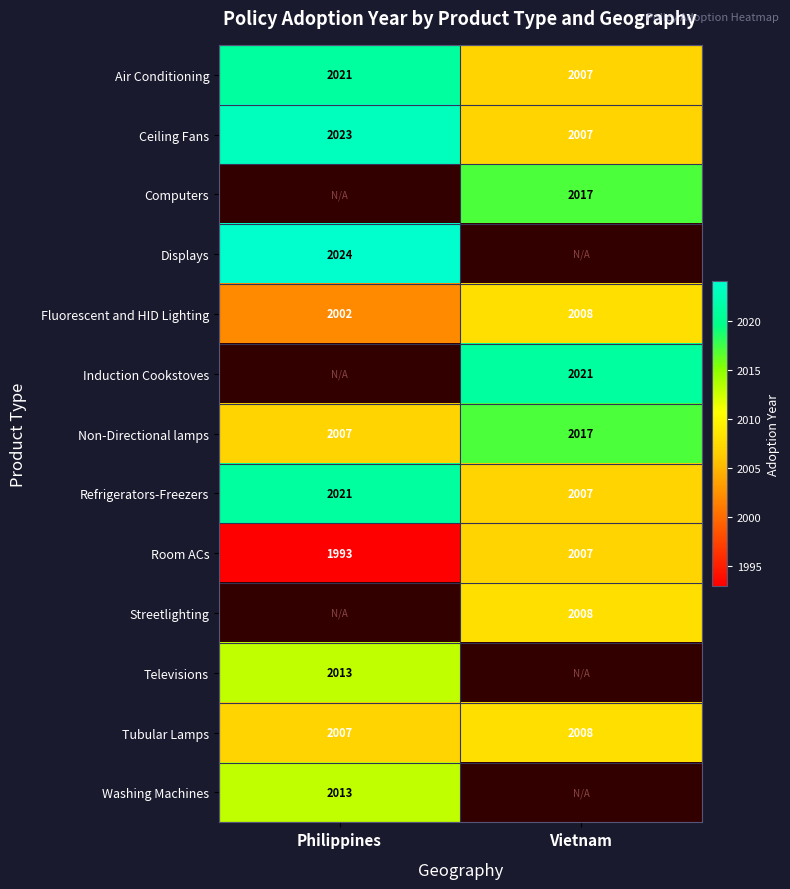

How many data points in Tubular Lamps are less than 2008?

1